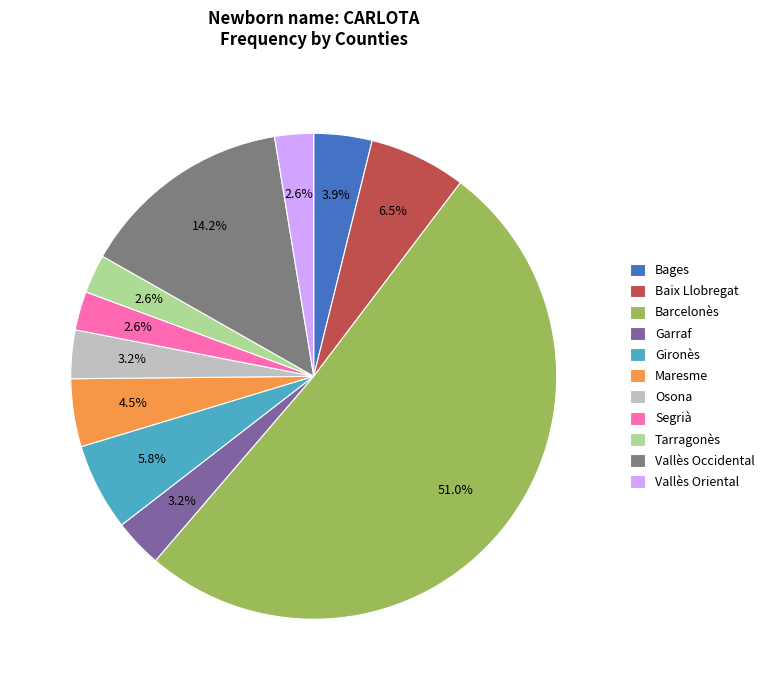

Is it true that Baix Llobregat is 1% of the pie?

False